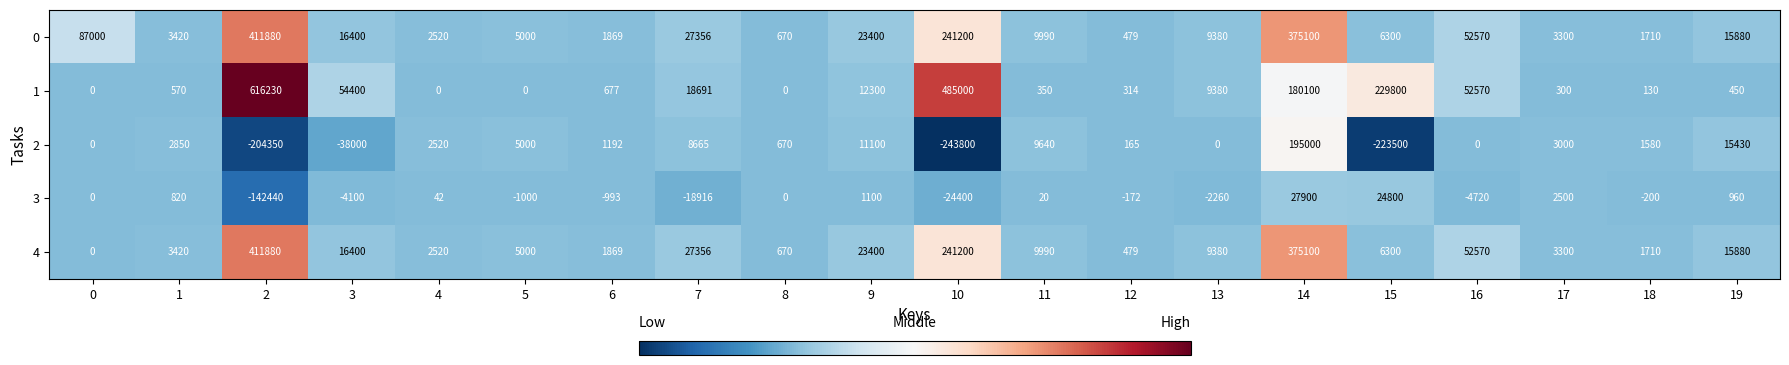

What is the difference between the maximum and minimum values in the 3 series?

170340